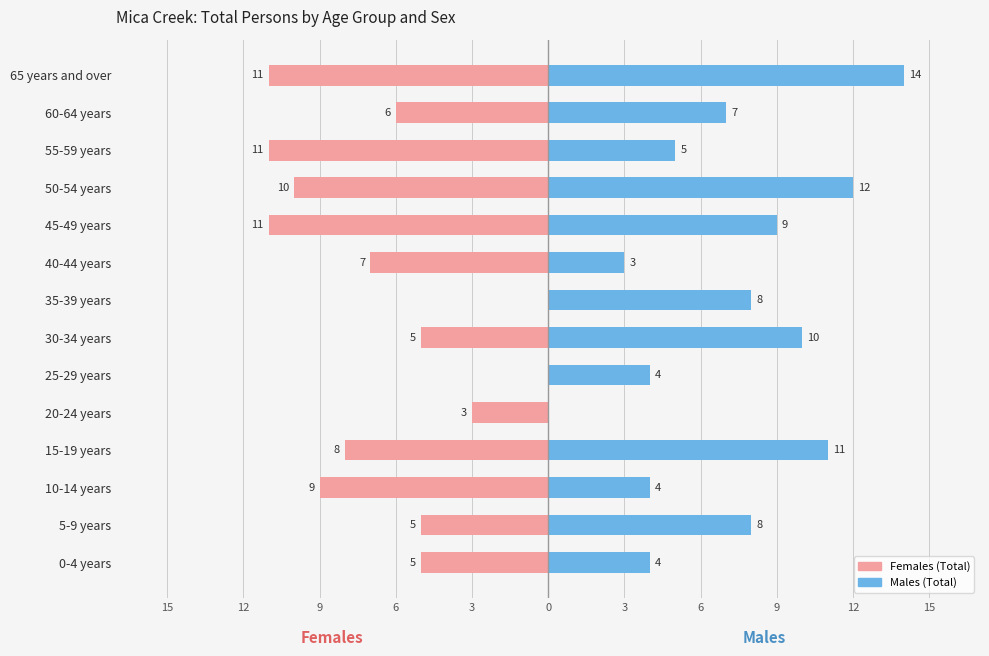

What is the sum of all Females (Total) values?

-91